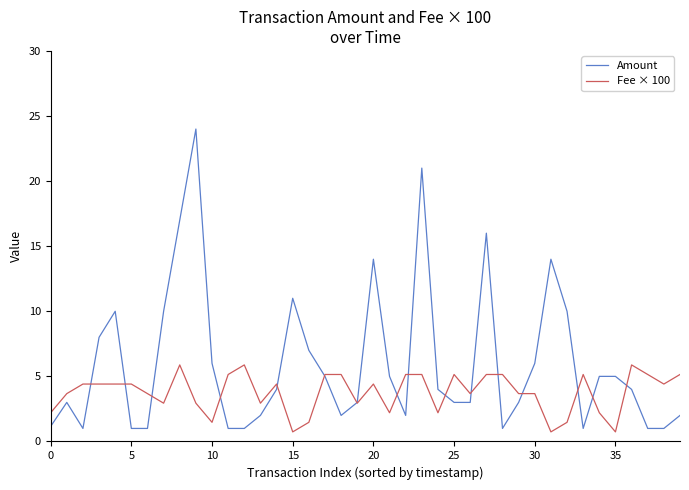

Which series has the largest range (max minus min)?

Amount